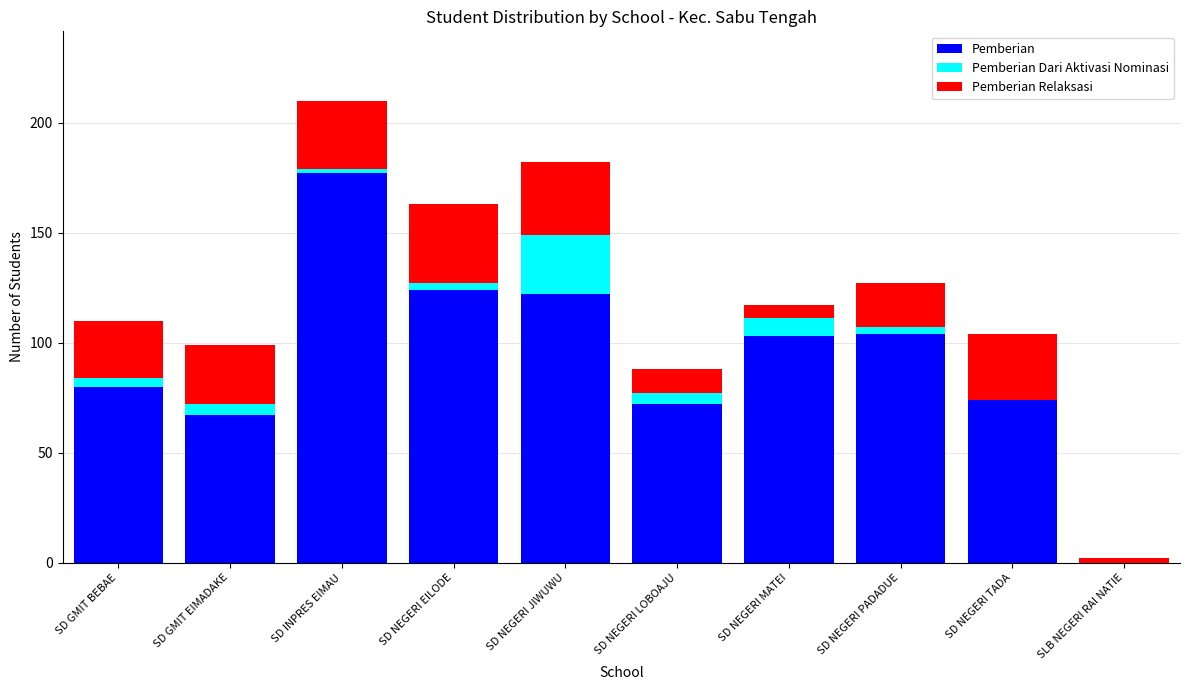

Is it true that Pemberian equals 80 at SD GMIT BEBAE?

True